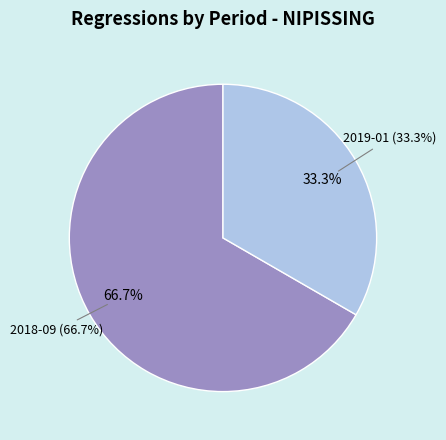

To the nearest percent, what is the combined percentage of 2019-01 and 2018-09?

100%